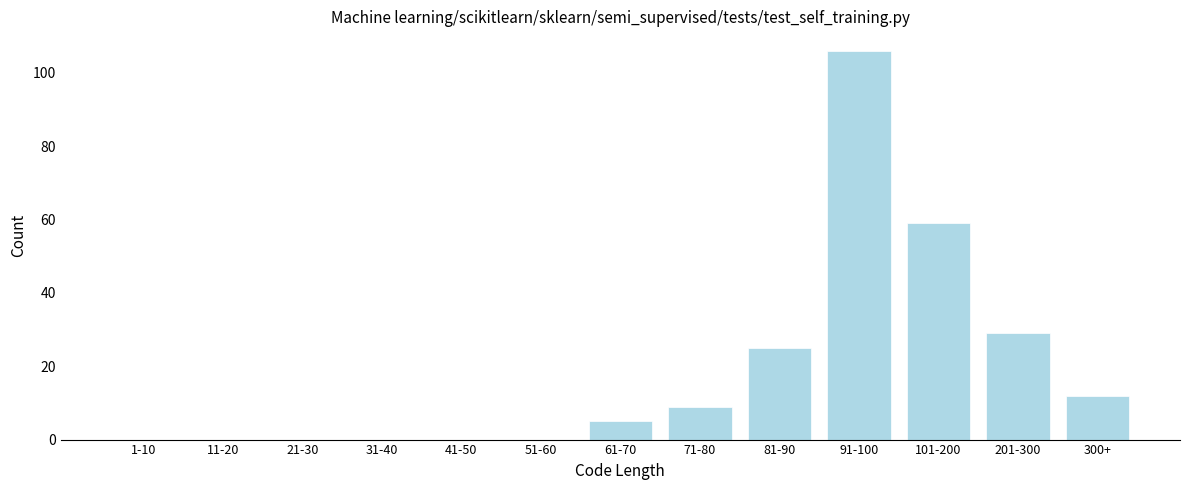

Reading right to left, list all the values displayed in this chart.

300+=12	201-300=29	101-200=59	91-100=106	81-90=25	71-80=9	61-70=5	51-60=0	41-50=0	31-40=0	21-30=0	11-20=0	1-10=0